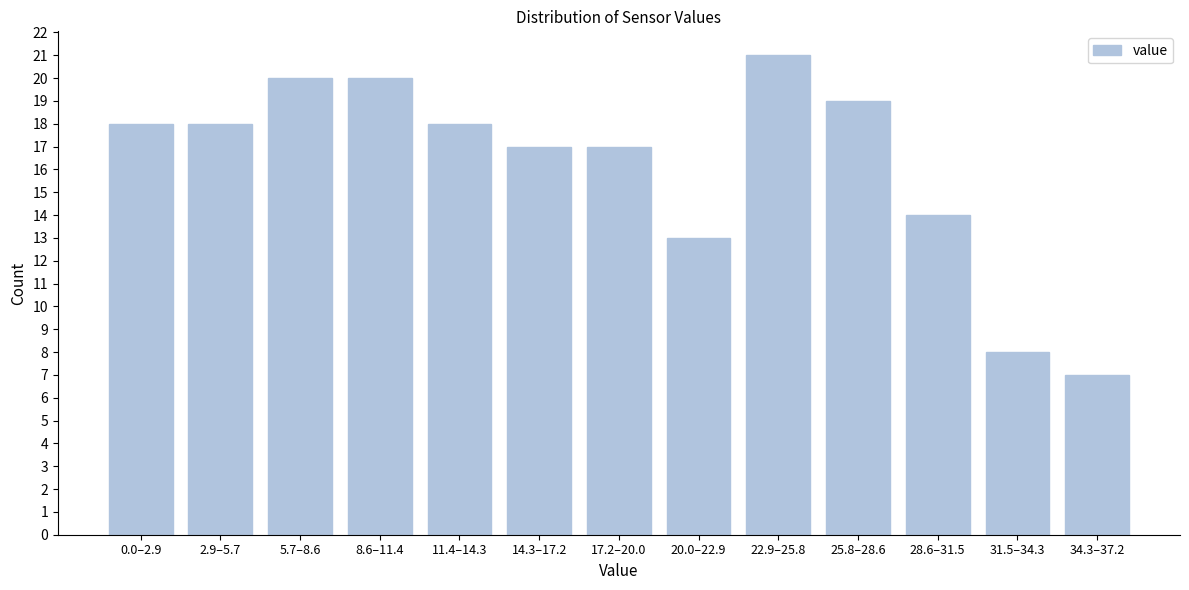

Reading left to right, transcribe all the data shown in this chart.

0.0–2.9=18	2.9–5.7=18	5.7–8.6=20	8.6–11.4=20	11.4–14.3=18	14.3–17.2=17	17.2–20.0=17	20.0–22.9=13	22.9–25.8=21	25.8–28.6=19	28.6–31.5=14	31.5–34.3=8	34.3–37.2=7